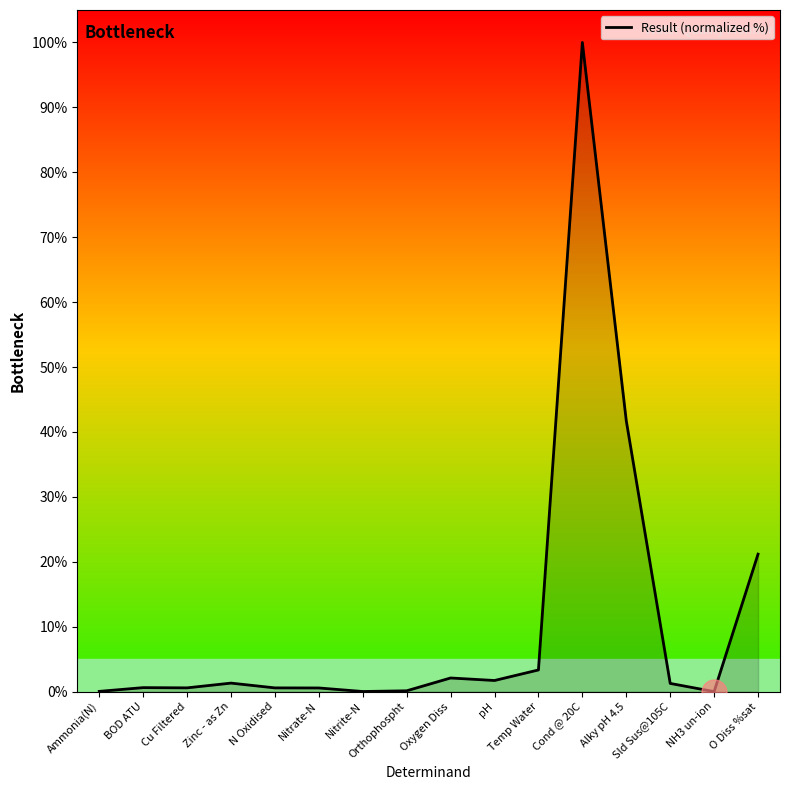

Is it true that the value at Cond @ 20C is 21.0?

False